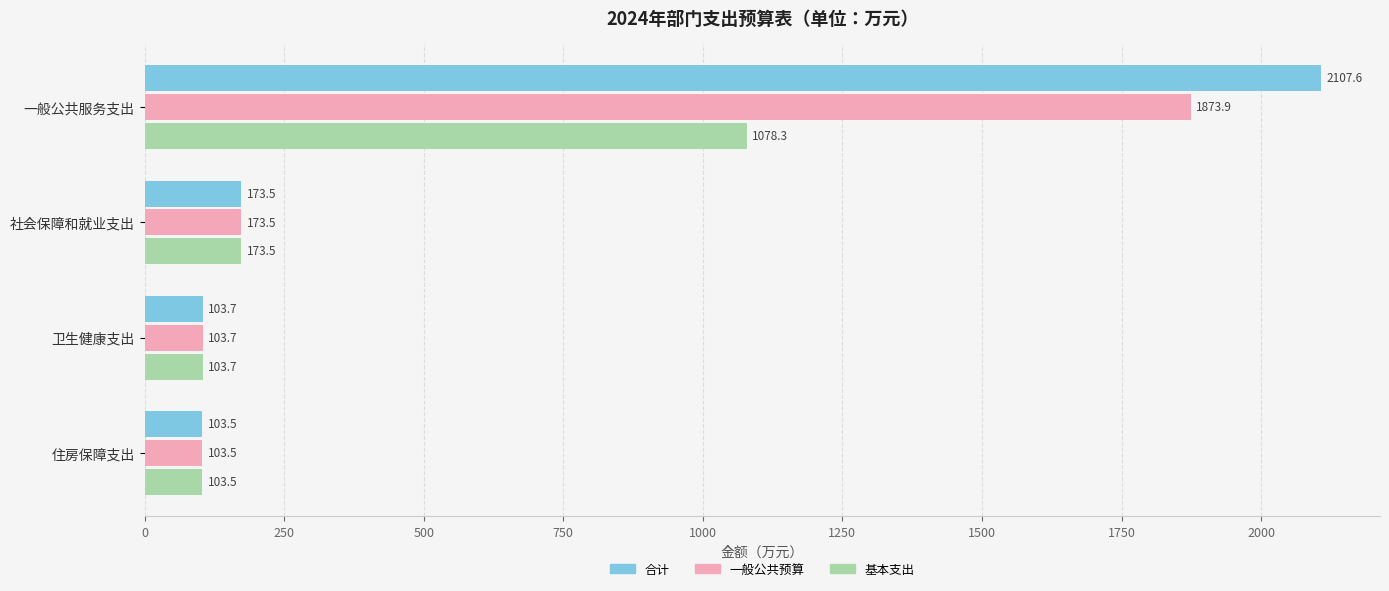

What value does the 合计 series have at 住房保障支出?

103.5